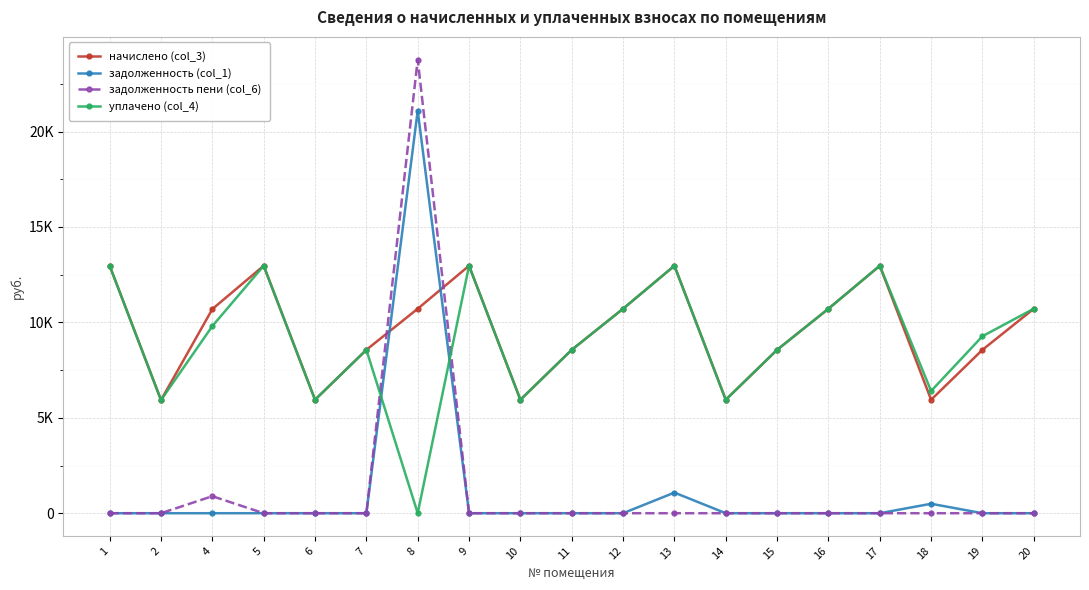

What are all the series names shown in the legend?

начислено (col_3), задолженность (col_1), задолженность пени (col_6), уплачено (col_4)